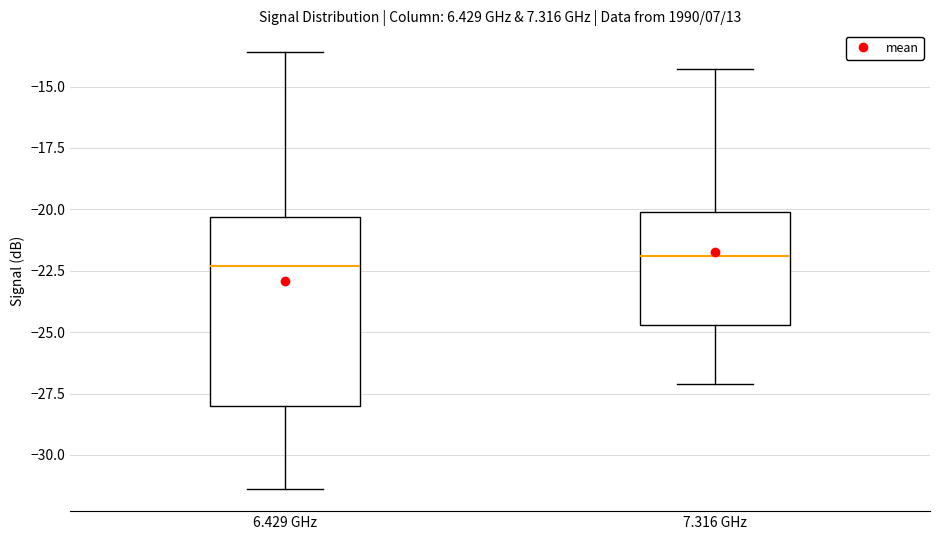

Reading left to right, transcribe this box plot: for each box, give where its median line is, the range the box spans, and where its two whiskers end, as read against the y-axis. The values are not printed on the chart, so give them approximately, as read against the axis.

6.429 GHz: median -22.5, box -28.0 to -20.5, whiskers -31.5 to -13.5
7.316 GHz: median -22.0, box -24.5 to -20.0, whiskers -27.0 to -14.5